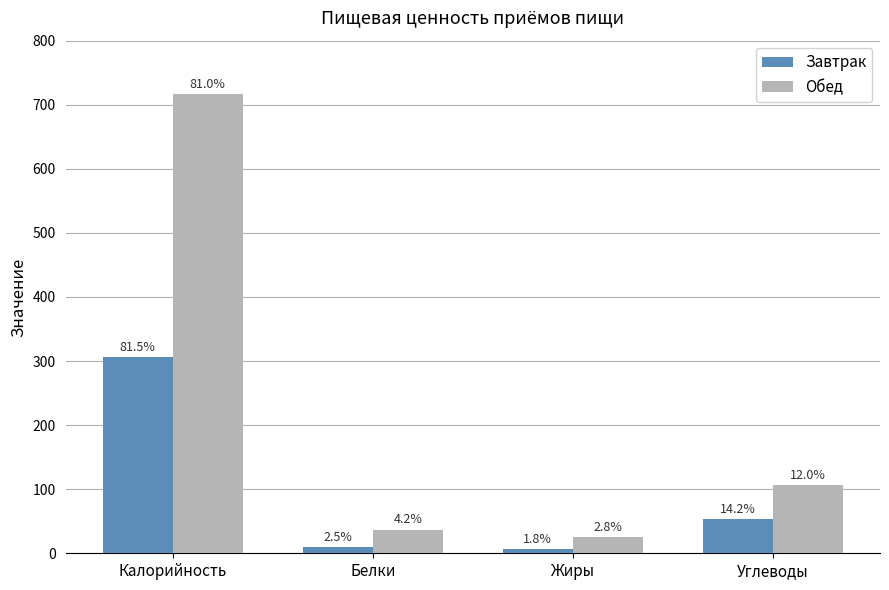

What are all the series names shown in the legend?

Завтрак, Обед